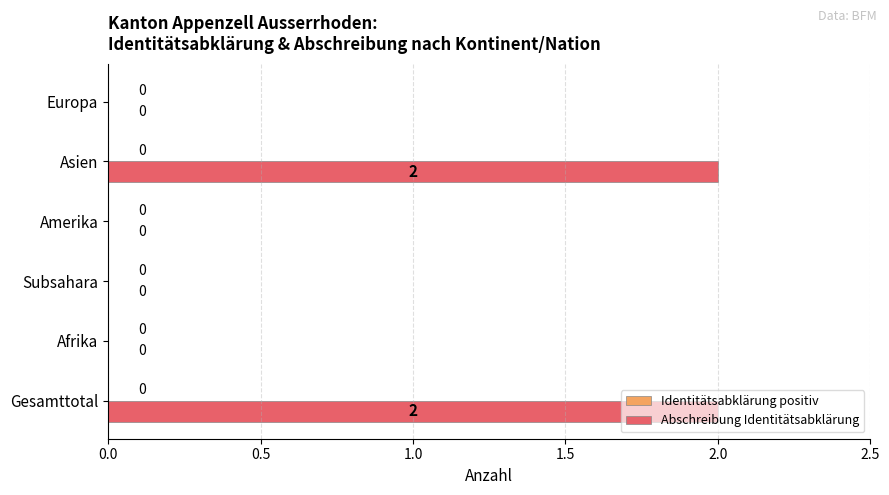

Approximately how many times larger is the value at Asien compared to Gesamttotal?

1.0